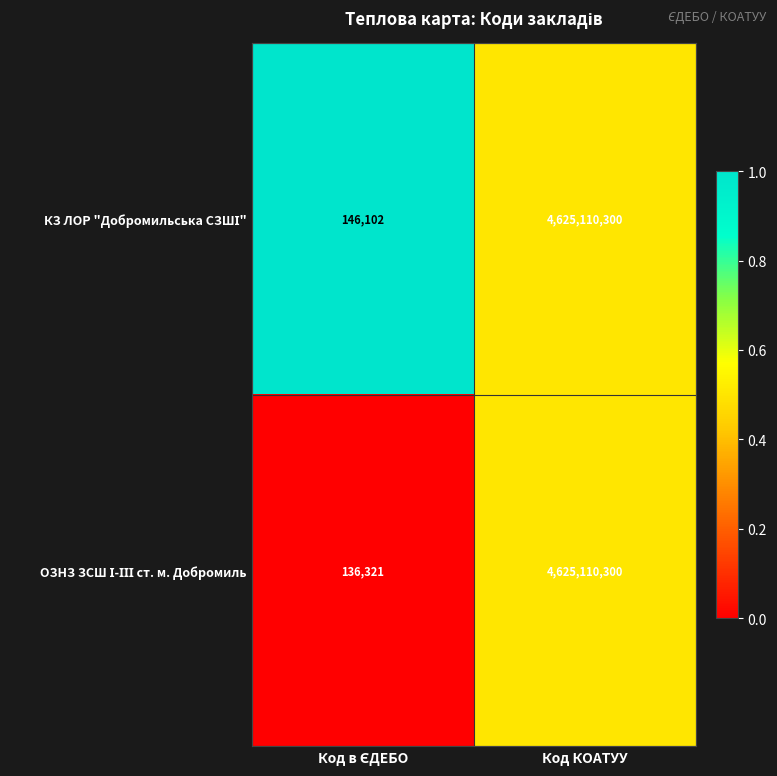

At which category is the sum across all series the highest?

Код КОАТУУ